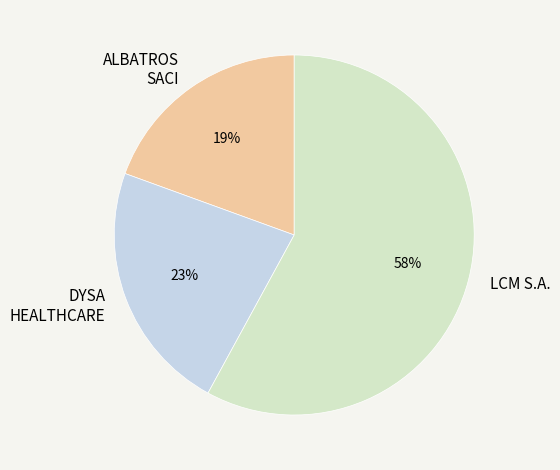

What is the majority slice?

LCM S.A.